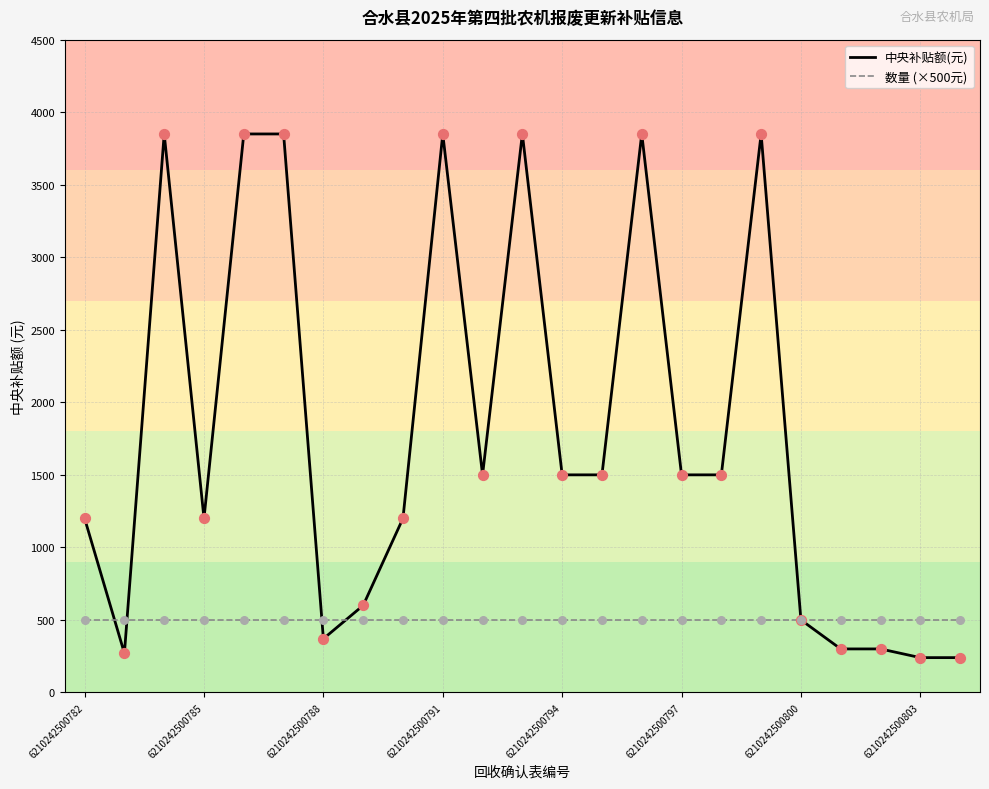

What is the greatest value displayed?

3850